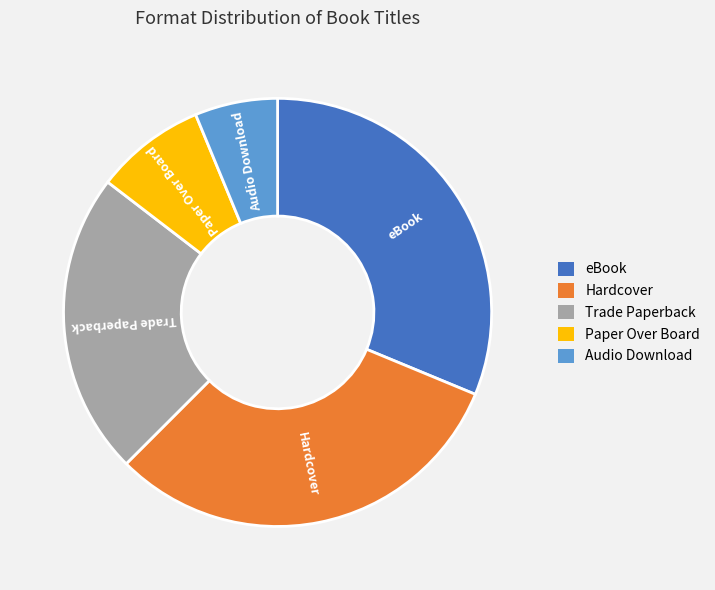

Is Trade Paperback the majority of the pie?

No